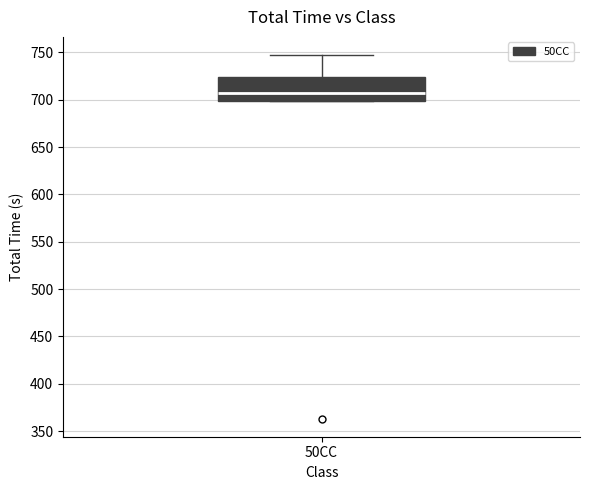

Read this box plot against the y-axis: the position of the median line, the range covered by the box, and the ends of both whiskers. The values are not printed on the chart, so give them approximately, as read against the axis.

median 705, box 700 to 725, whiskers 700 to 745